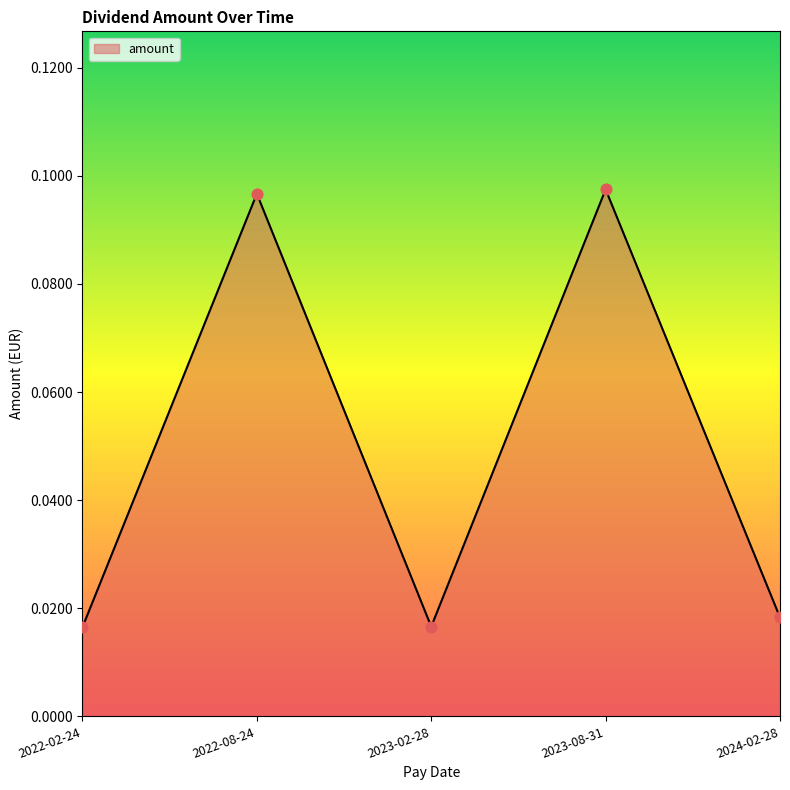

Between 2023-08-31 and 2023-02-28, which is larger?

2023-08-31